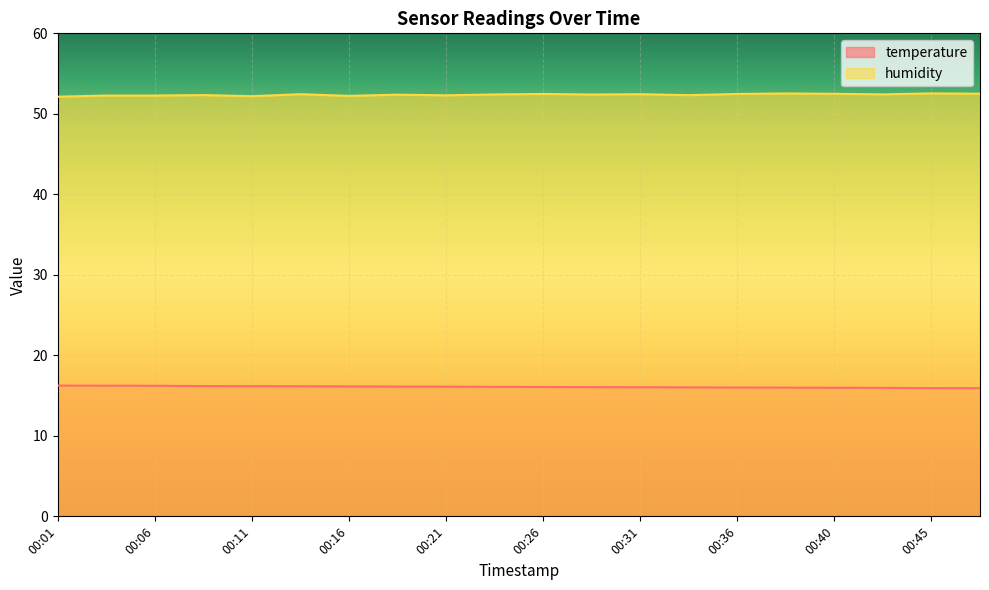

True or false: humidity and temperature intersect in this chart.

False